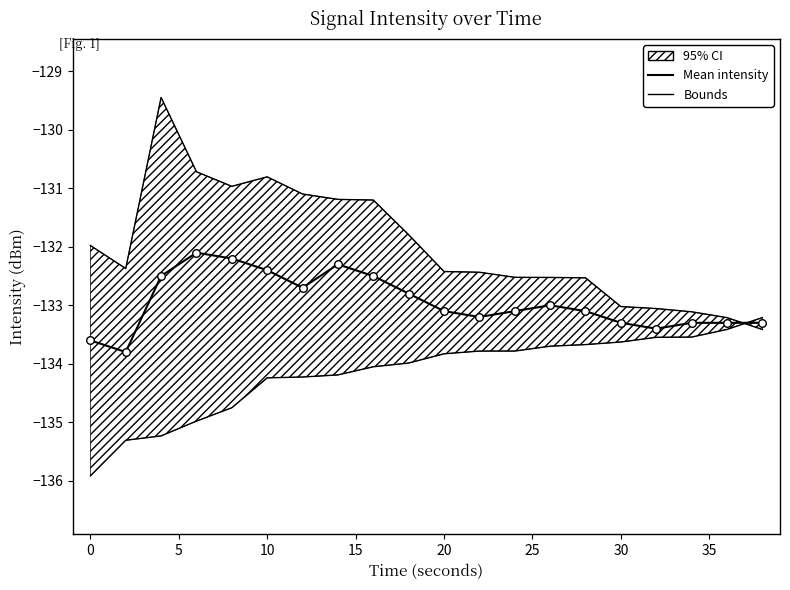

Which series contains the highest Y value?

Upper bound